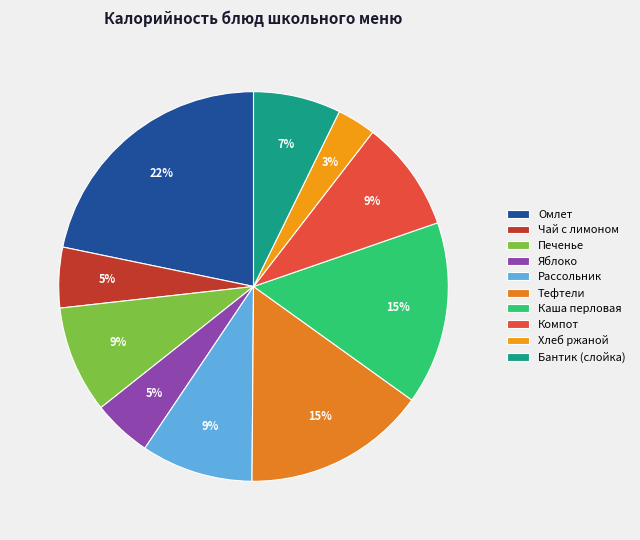

Does any single category account for the majority?

No